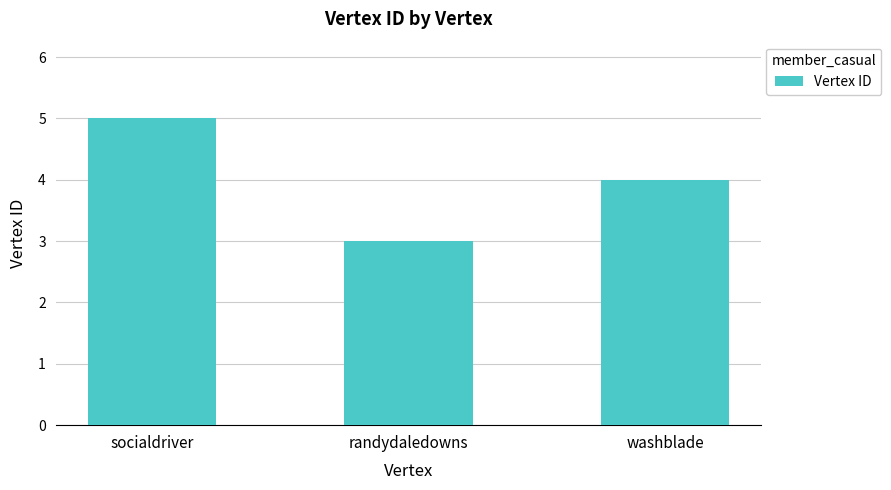

Rank the categories by value from highest to lowest.

socialdriver, washblade, randydaledowns